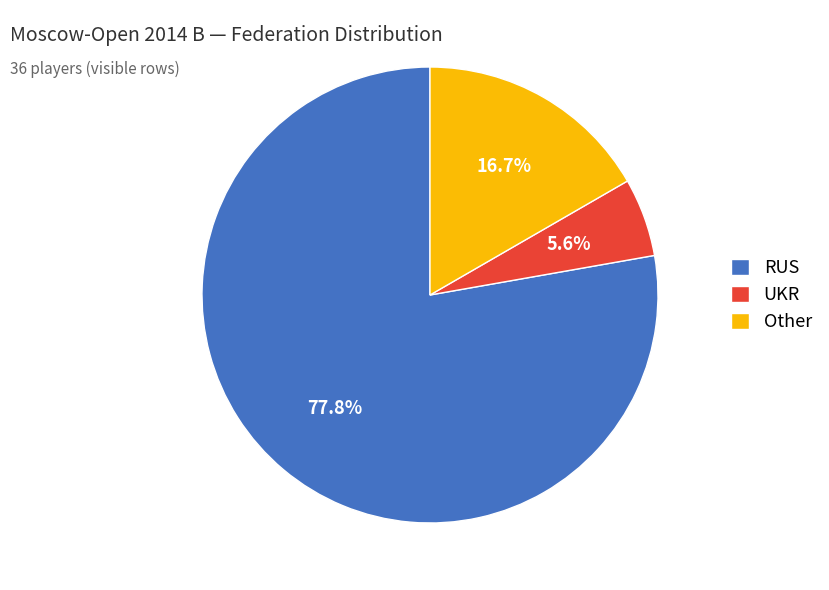

Does any single category account for the majority?

Yes